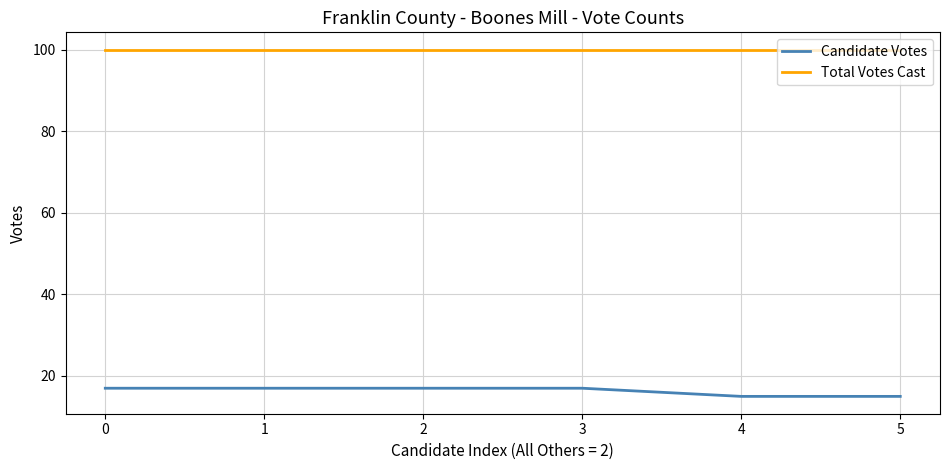

True or false: Candidate Votes and Total Votes Cast intersect in this chart.

False